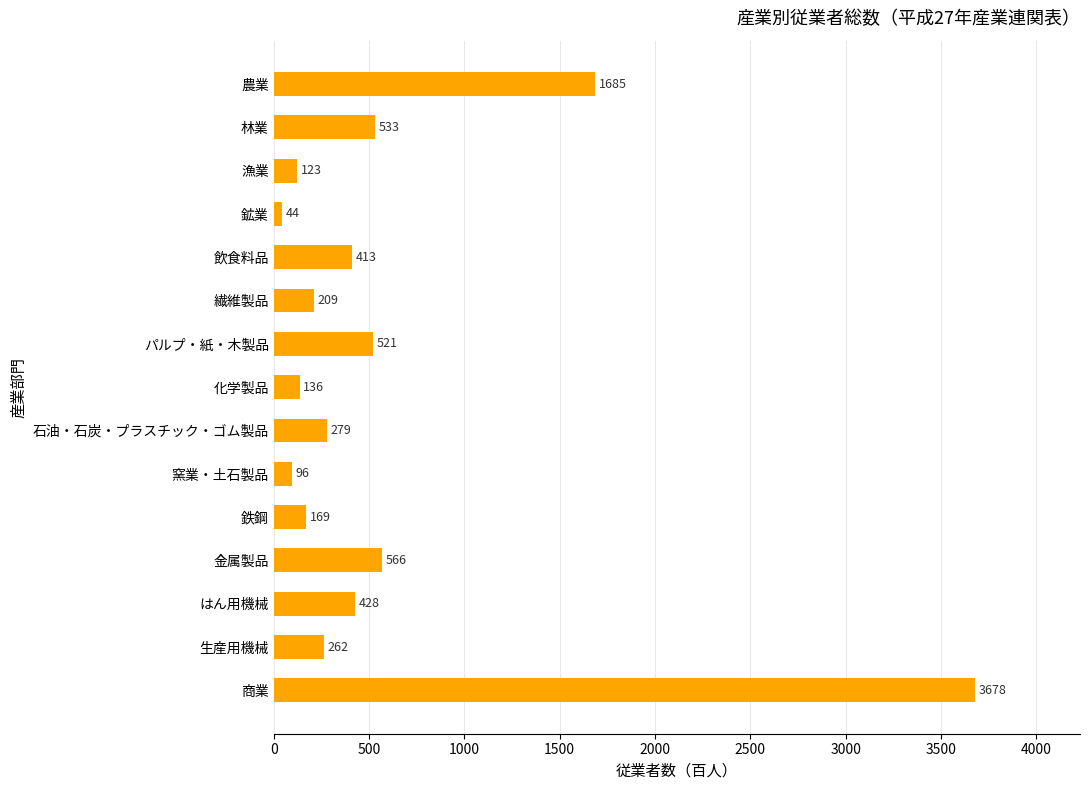

List the labels in order of value, largest first.

商業, 農業, 金属製品, 林業, パルプ・紙・木製品, はん用機械, 飲食料品, 石油・石炭・プラスチック・ゴム製品, 生産用機械, 繊維製品, 鉄鋼, 化学製品, 漁業, 窯業・土石製品, 鉱業